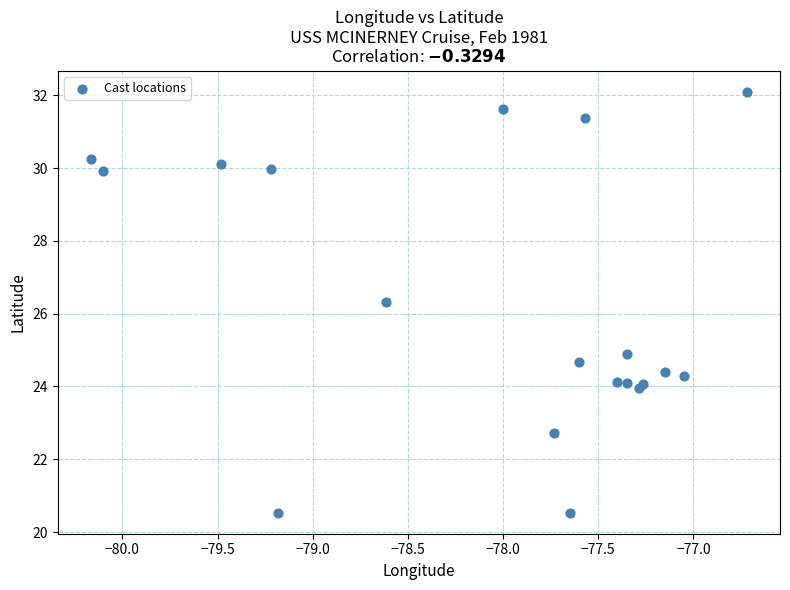

What Y value in the scatter plot is closest to 26?

26.3